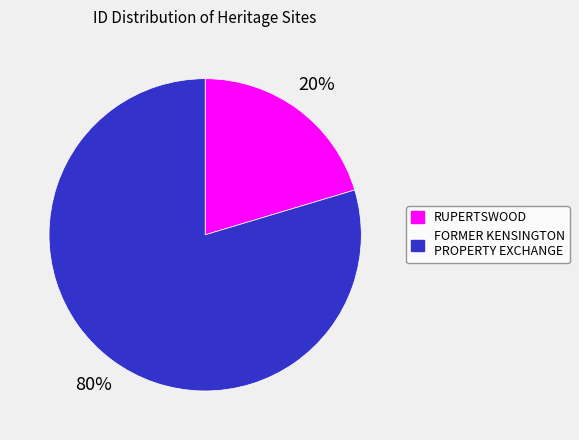

To the nearest percent, what portion does FORMER KENSINGTON PROPERTY EXCHANGE represent?

80%